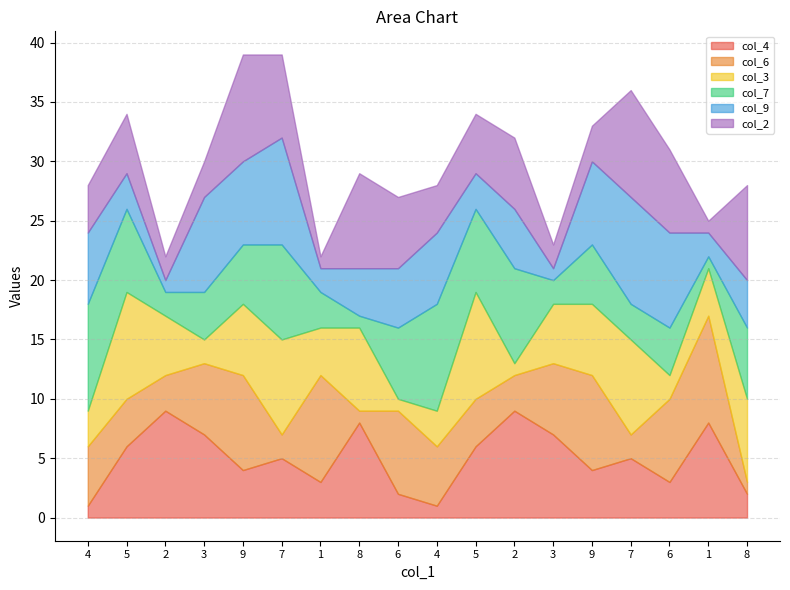

What is the sum of all col_2 values?

90